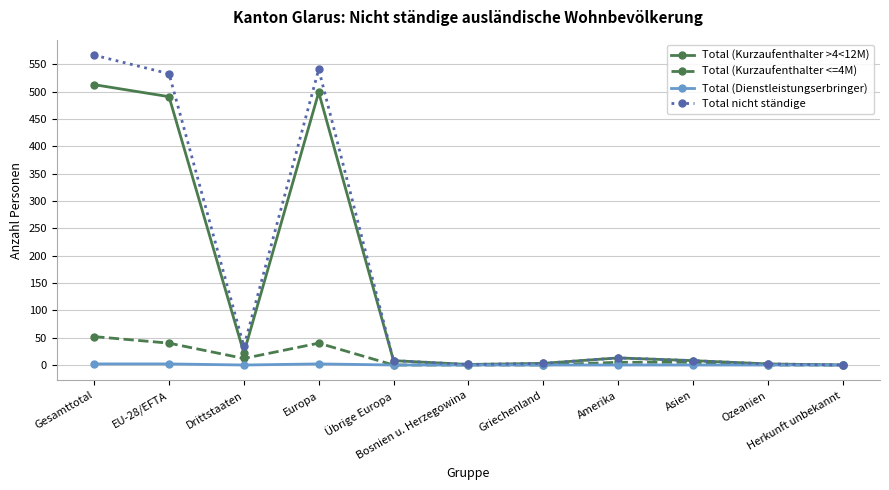

True or false: Total (Kurzaufenthalter <=4M) has a value of 0 at Griechenland.

True